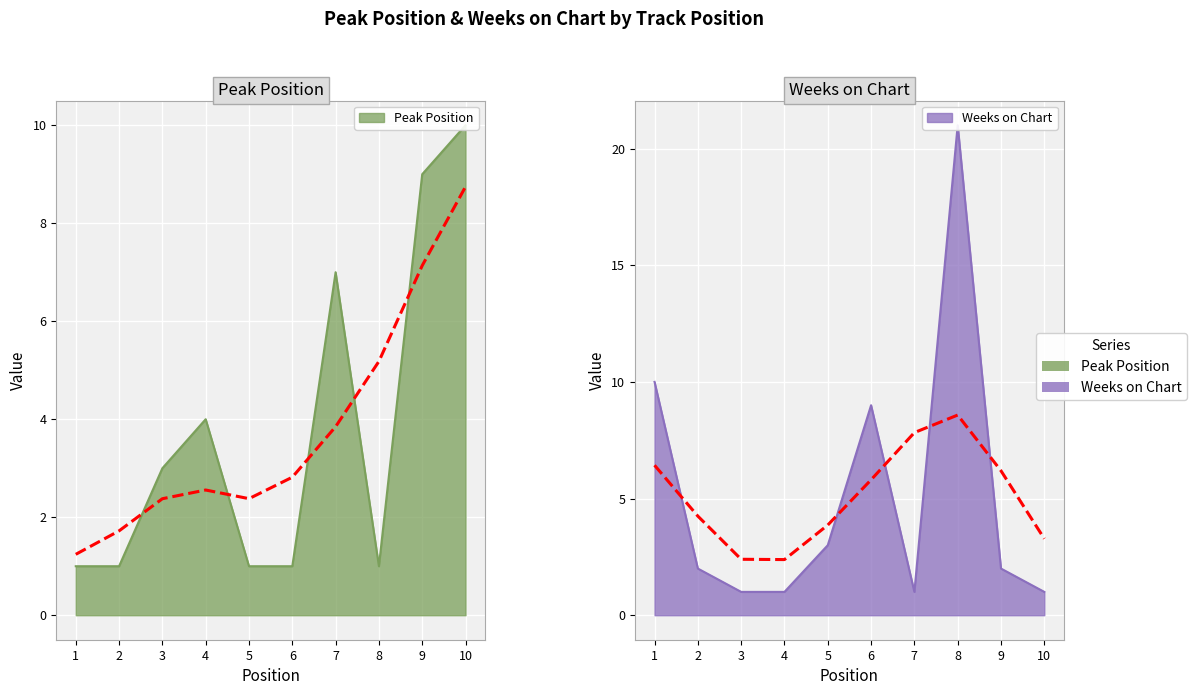

Is it true that Weeks on Chart equals 3 at 5?

True